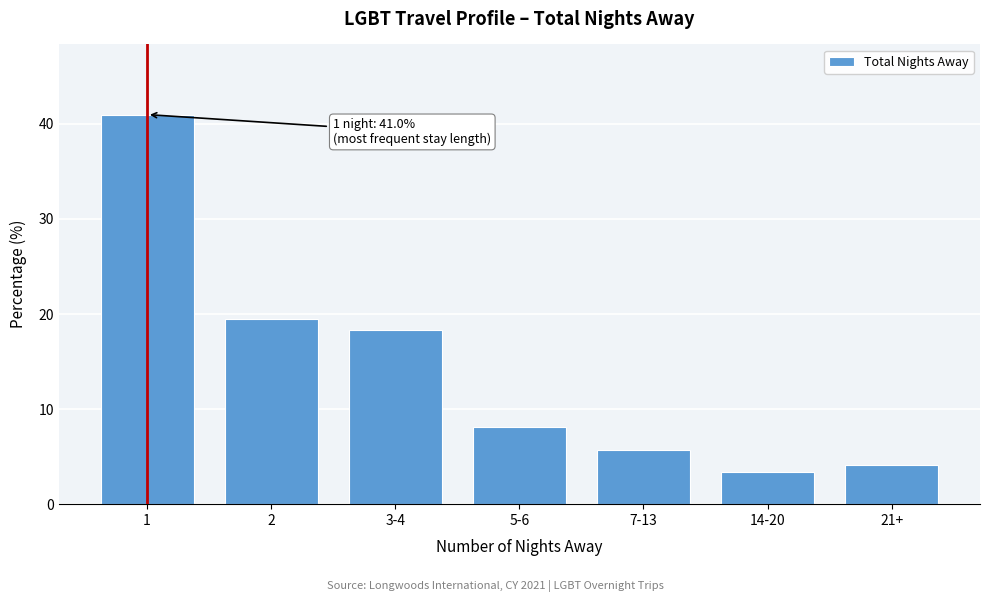

Reading left to right, what are all the values shown in this chart?

1=41.0	2=19.5	3-4=18.3	5-6=8.1	7-13=5.7	14-20=3.3	21+=4.1